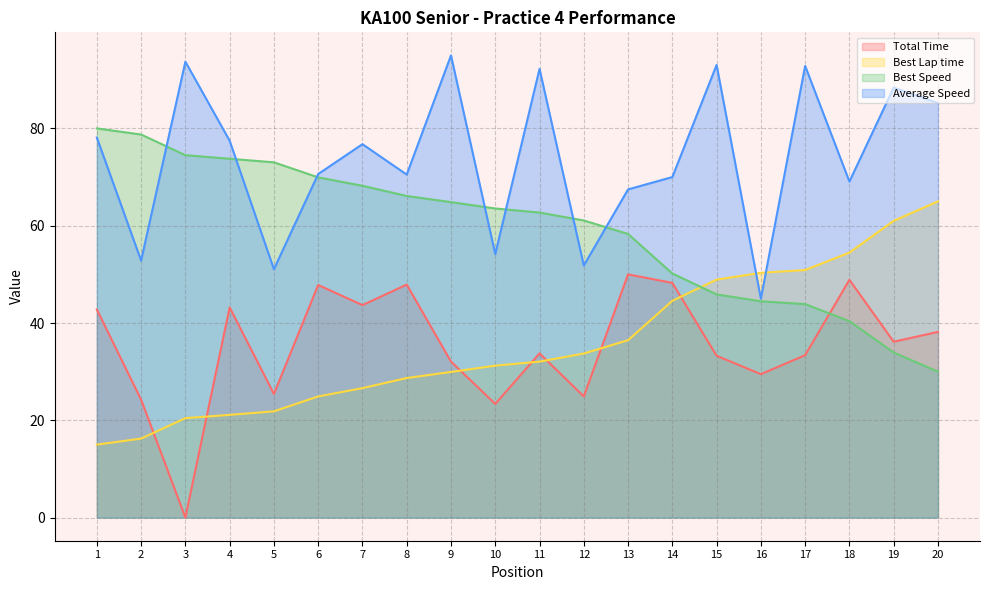

True or false: Total Time has a value of 21.6 at 14.

False